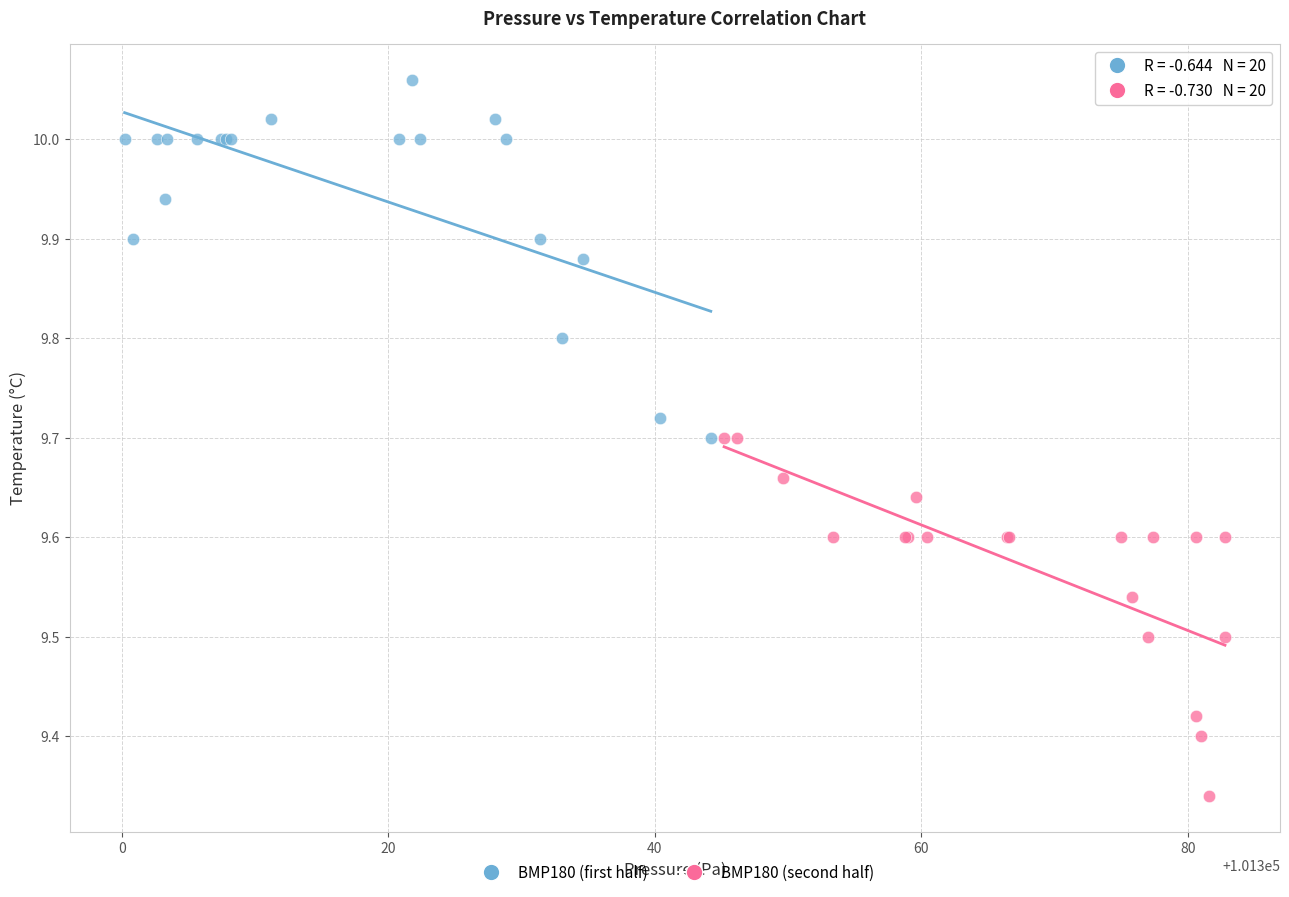

Which series reaches the maximum Y coordinate?

BMP180 (first half)